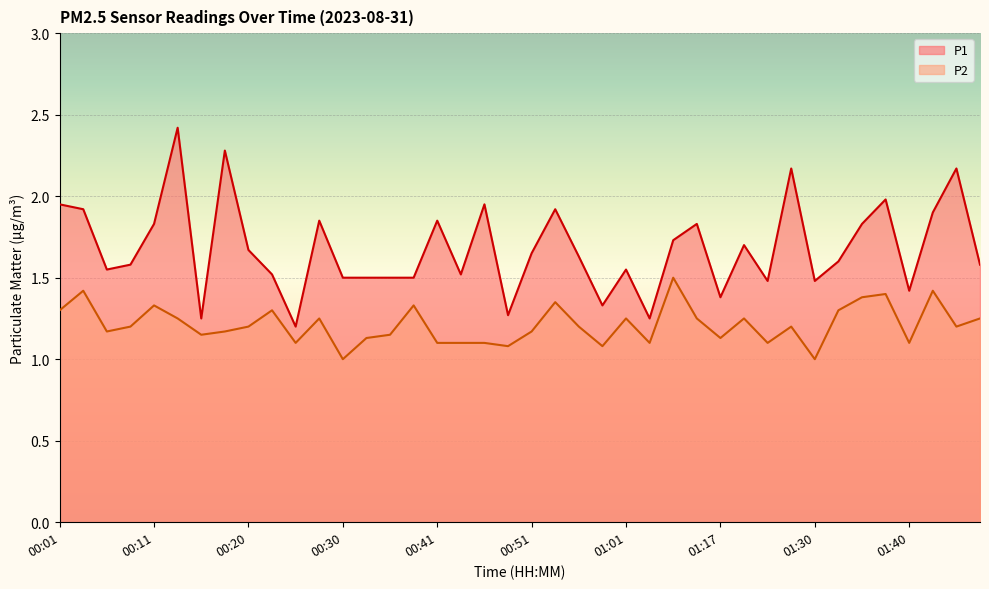

True or false: P2 and P1 intersect in this chart.

False